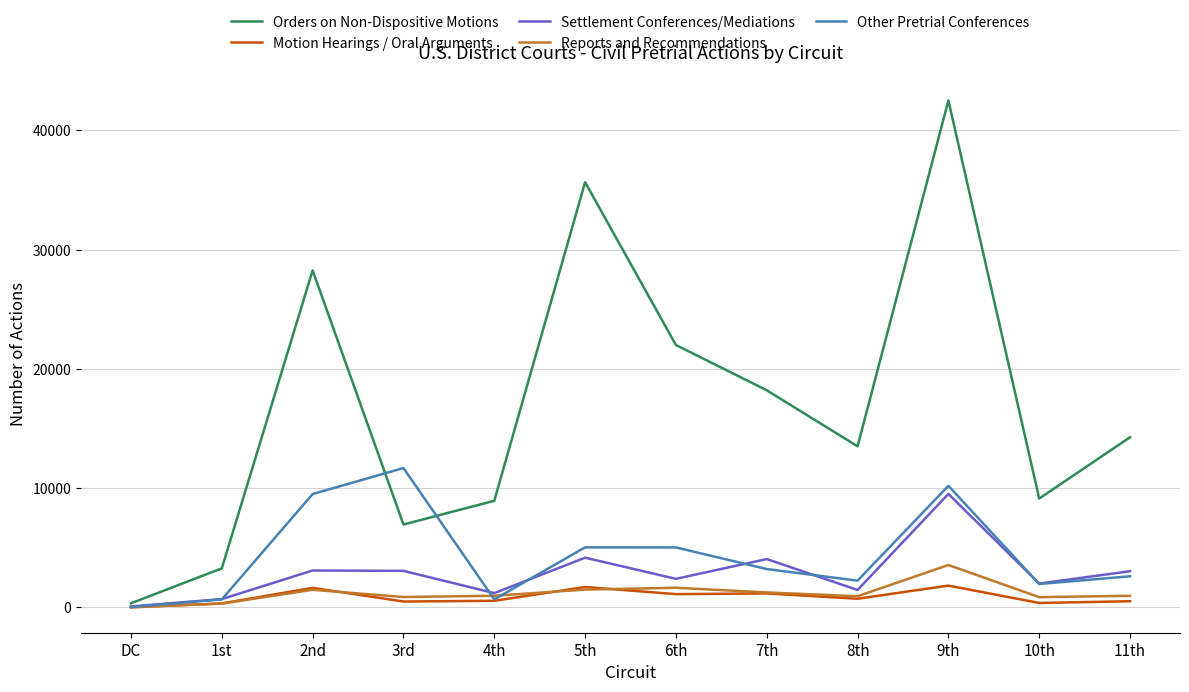

Which series has the largest total across all categories?

Orders on Non-Dispositive Motions